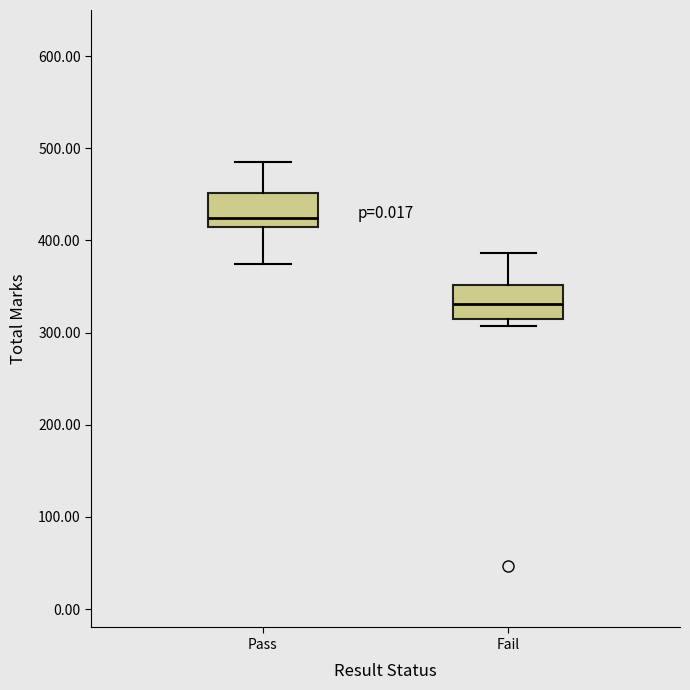

Which box has the highest median line?

Pass